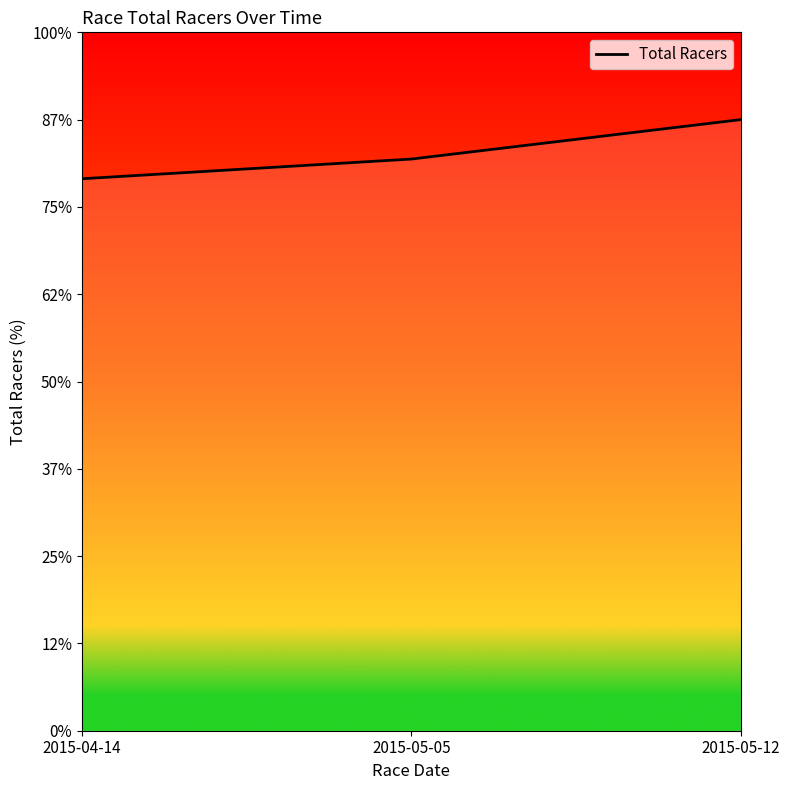

Rank the categories by value from highest to lowest.

2015-05-12, 2015-05-05, 2015-04-14